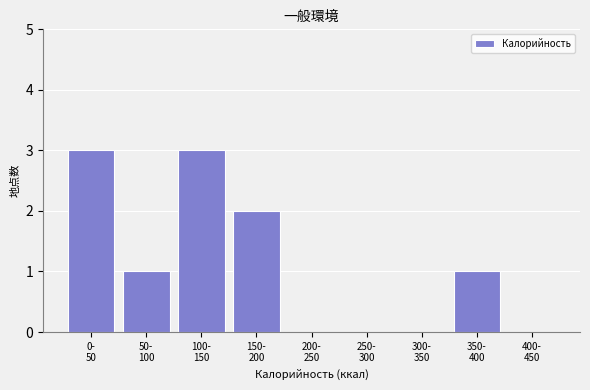

What is the maximum value shown in the chart?

3